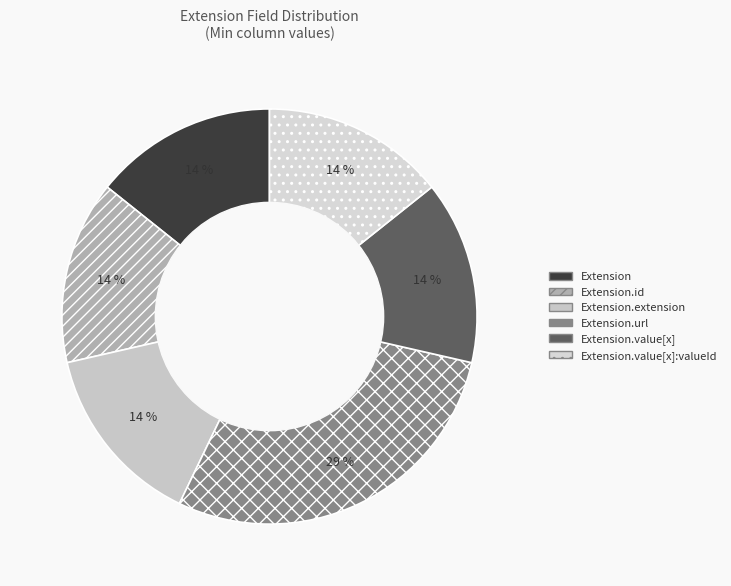

Which category has the biggest portion of the pie?

Extension.url